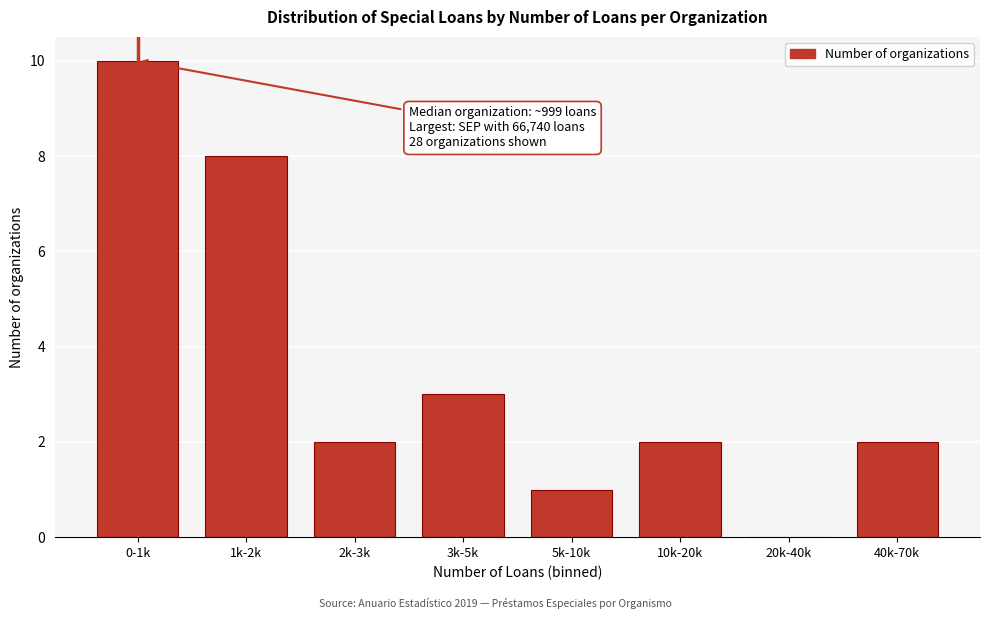

Reading left to right, transcribe all the data shown in this chart.

0-1k=10	1k-2k=8	2k-3k=2	3k-5k=3	5k-10k=1	10k-20k=2	20k-40k=0	40k-70k=2